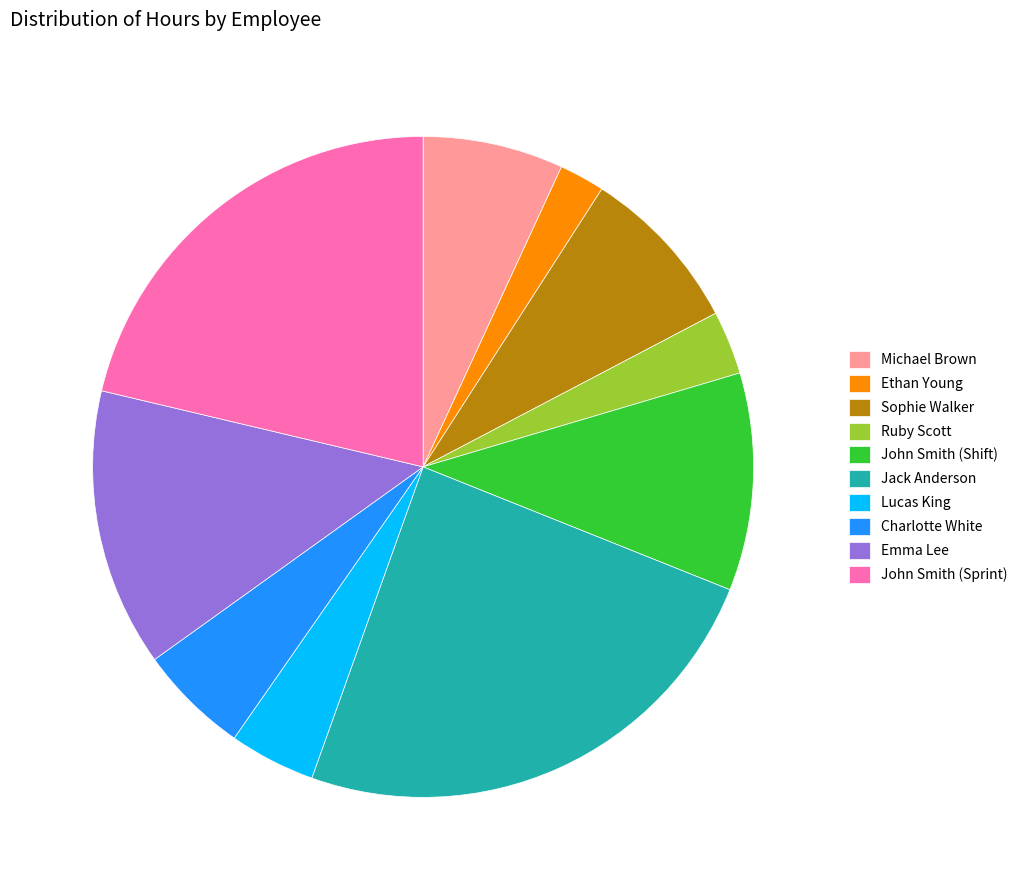

Which category has the biggest portion of the pie?

Jack Anderson